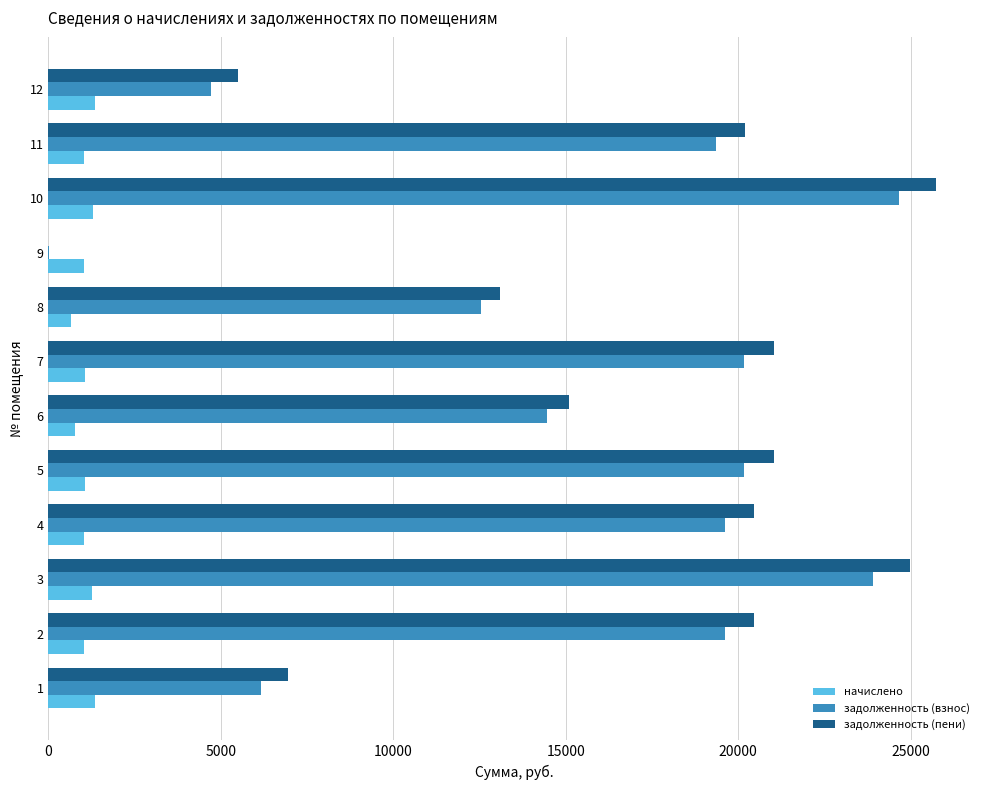

Which series changed the most between 1 and 3?

задолженность (пени)